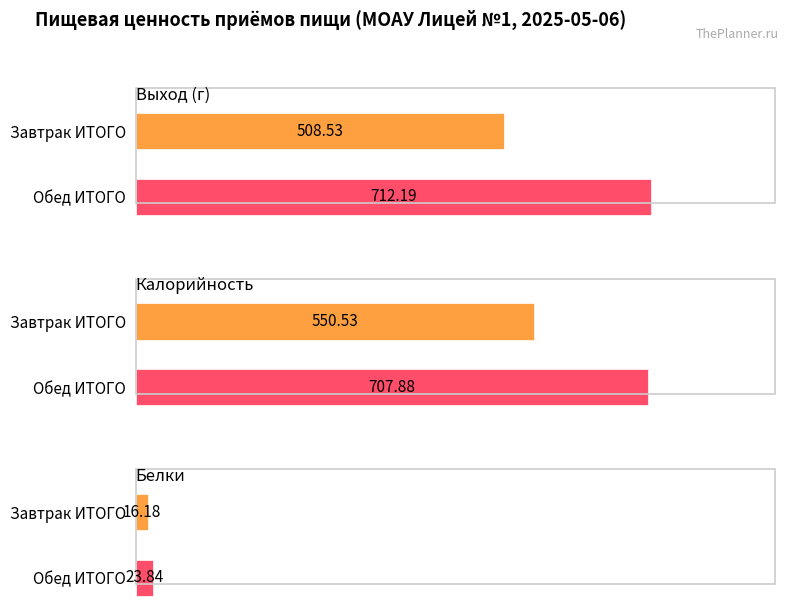

Which has a higher value, Завтрак ИТОГО or Обед ИТОГО?

Обед ИТОГО